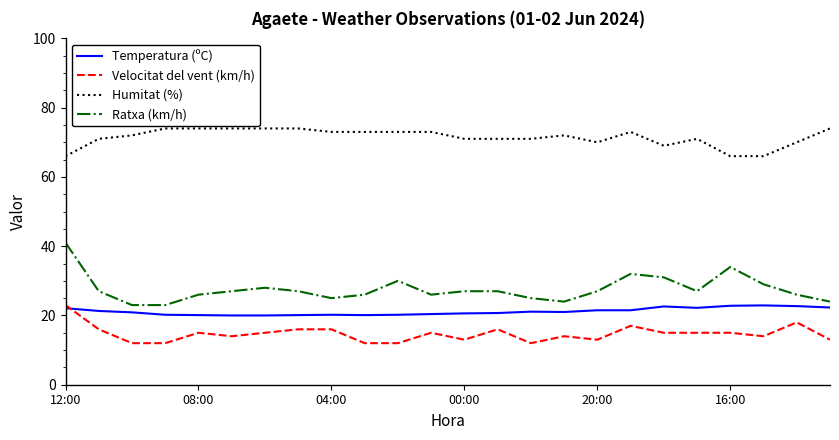

At how many categories does at least one series exceed 23?

24